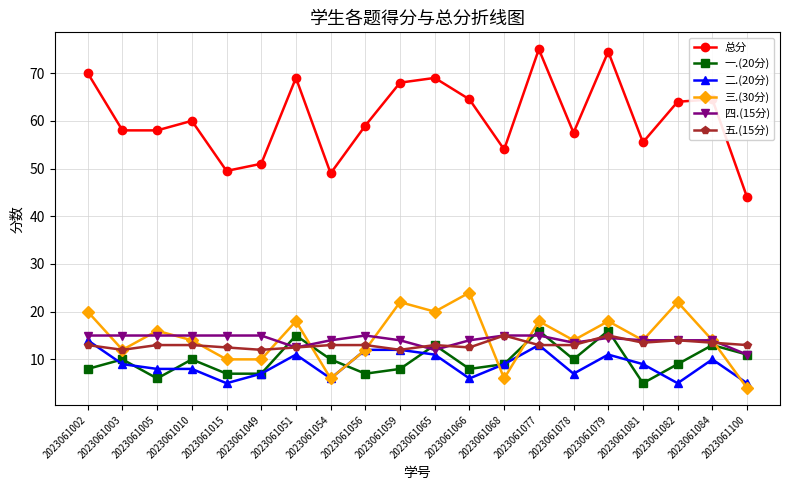

At which label is 总分 closest to 59?

2023061056